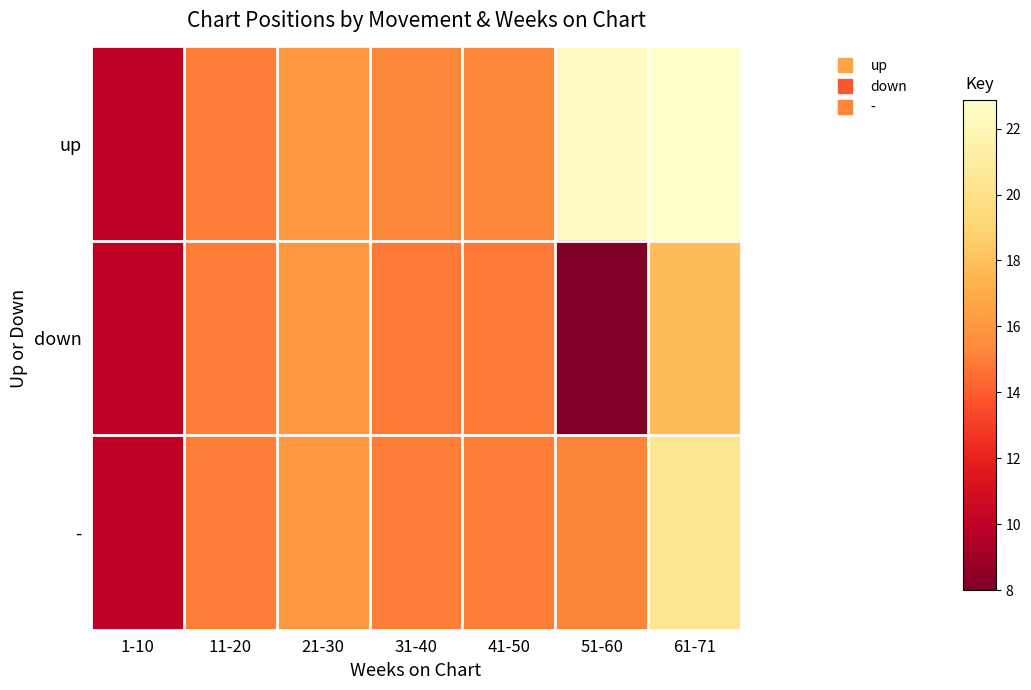

Which series has the widest spread of values?

up